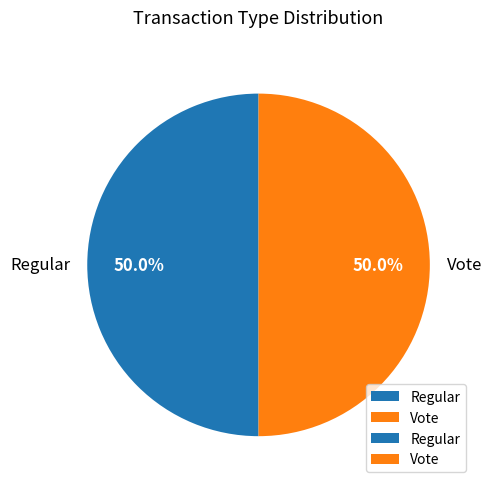

How much of the chart is everything except Vote?

50.0%